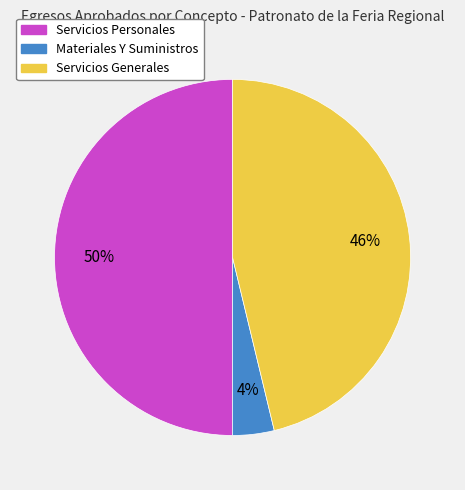

Which has a higher value, Materiales Y Suministros or Servicios Personales?

Servicios Personales